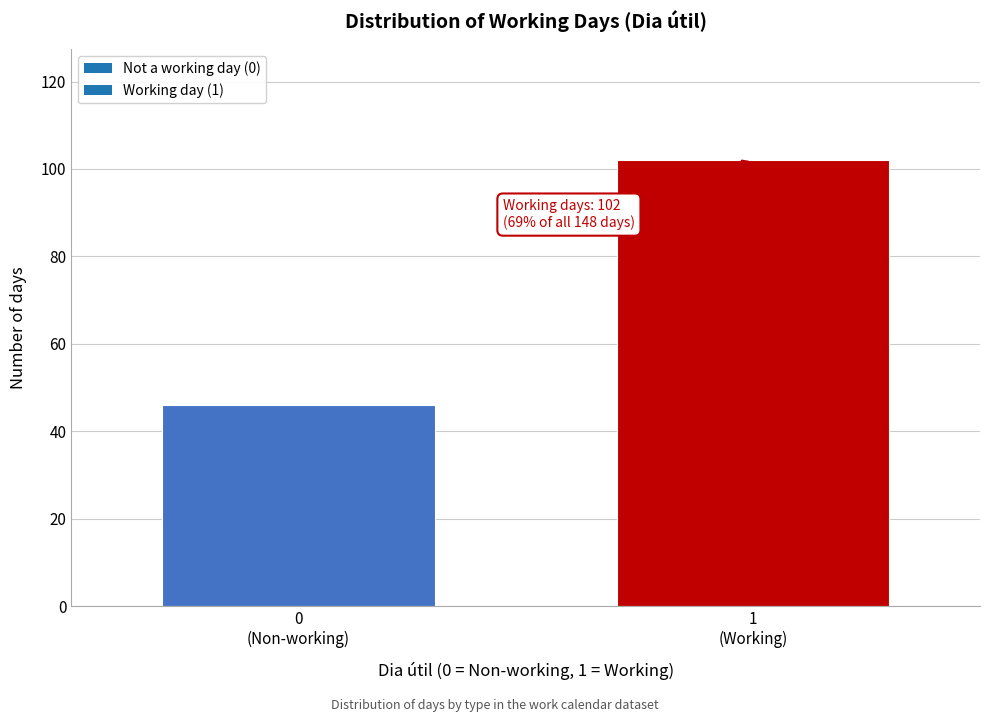

Reading right to left, what are all the values shown in this chart?

102	46